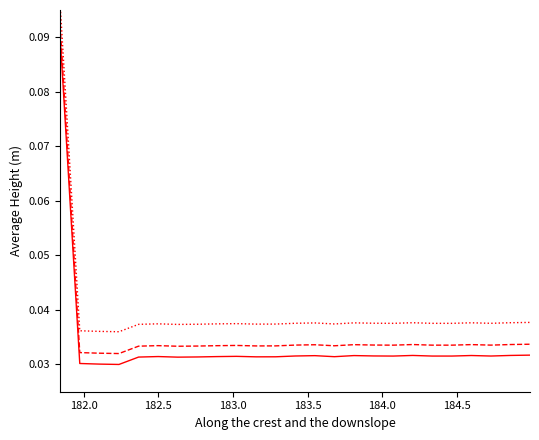

True or false: Spectral Signal +offset1 has more than 1 interior local peaks.

True